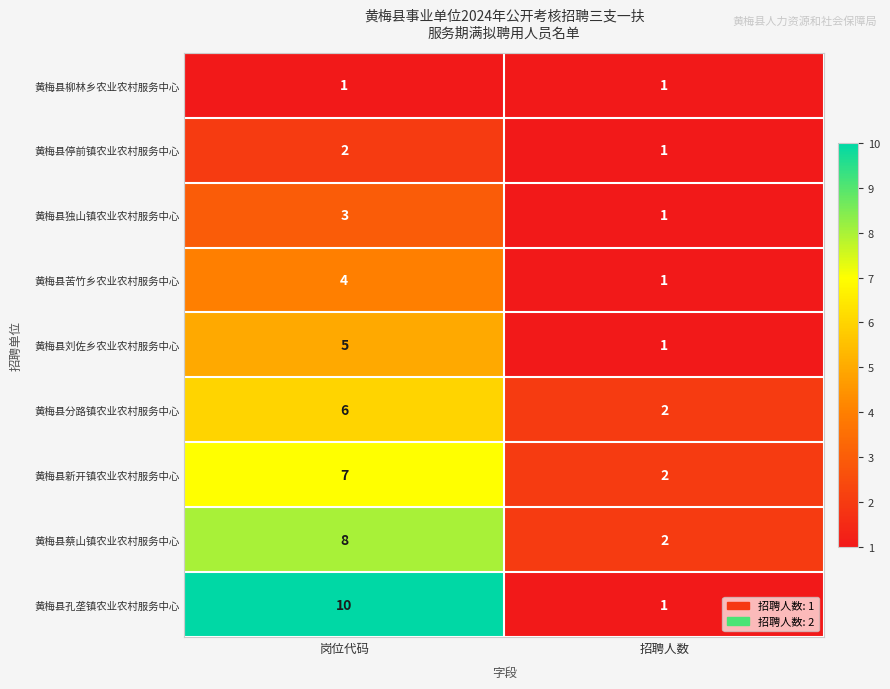

Between 岗位代码 and 招聘人数, which series saw the biggest shift?

黄梅县孔垄镇农业农村服务中心